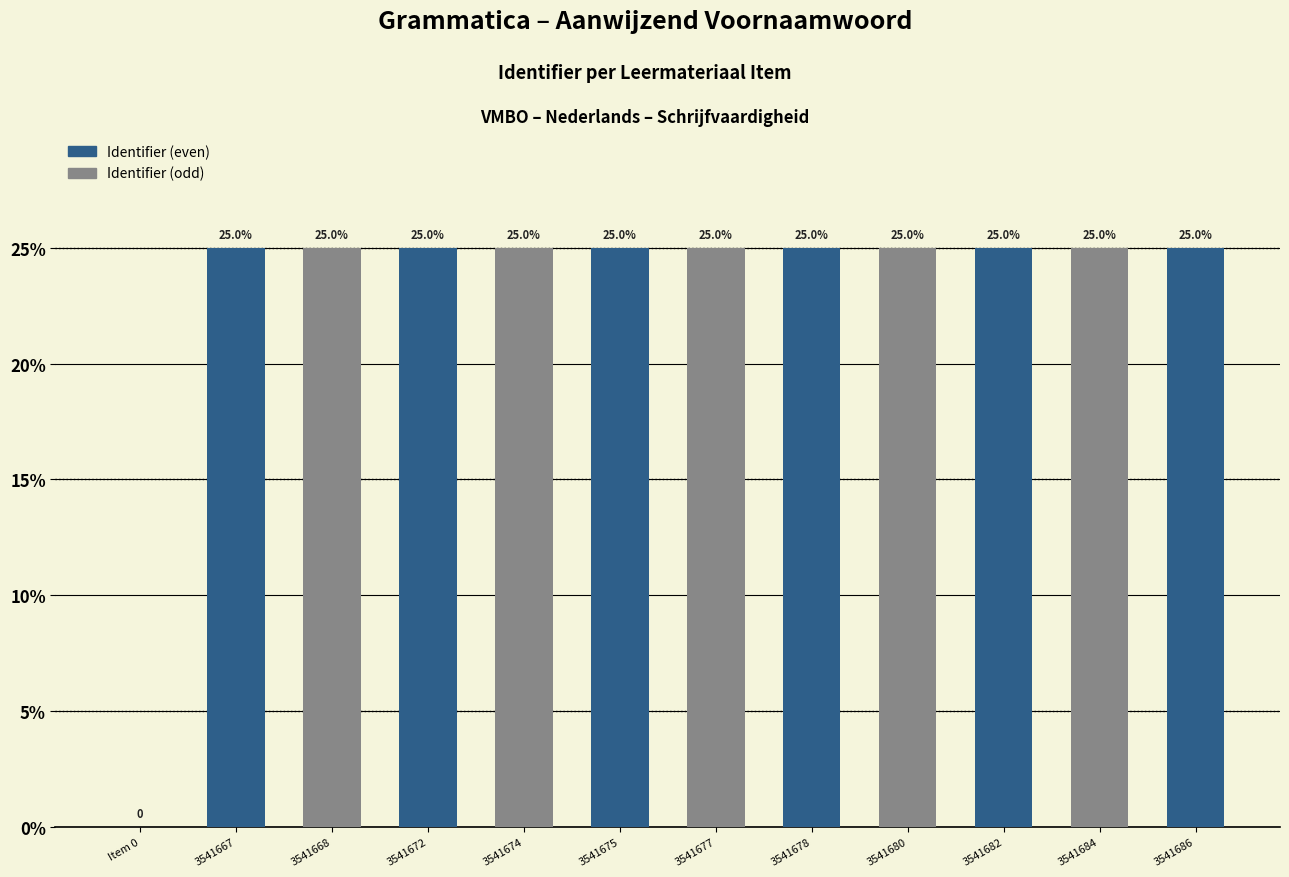

Reading left to right, extract all data points from this chart.

0.0	25.0	25.0	25.0	25.0	25.0	25.0	25.0	25.0	25.0	25.0	25.0